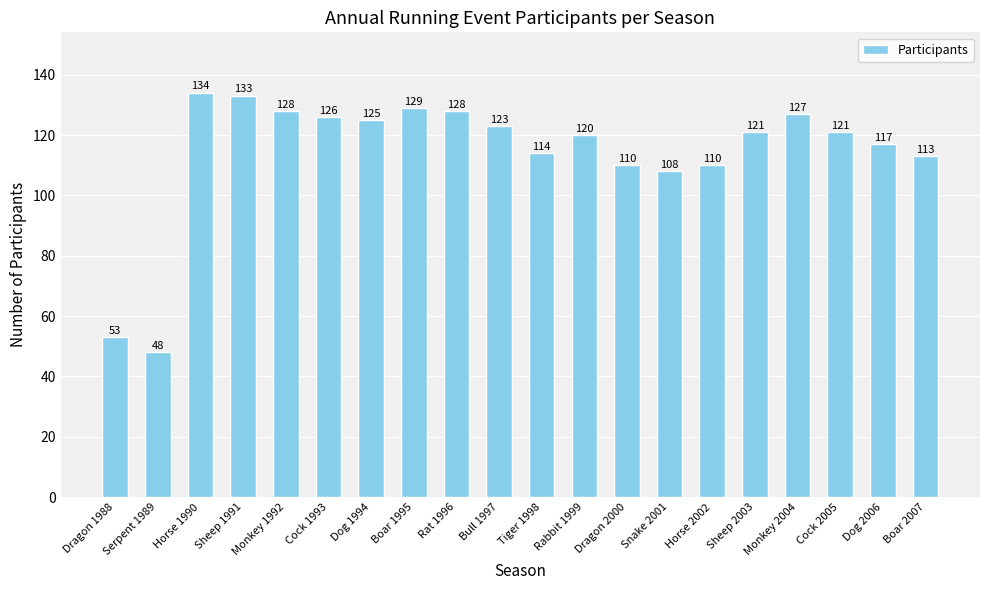

The chart shows a value of 121 at Sheep 2003. True or false?

True